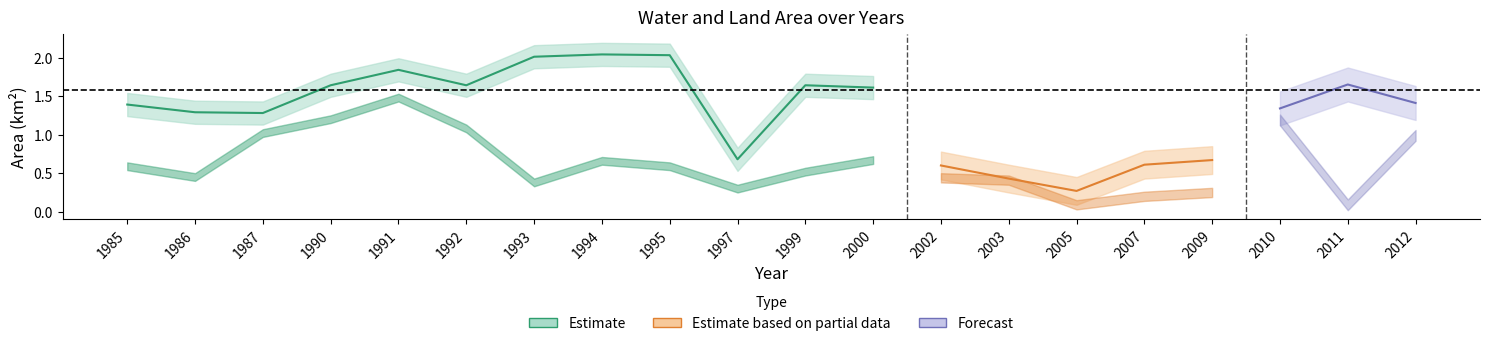

The value of origWaterArea at 2009 is 0.2. True or false?

False